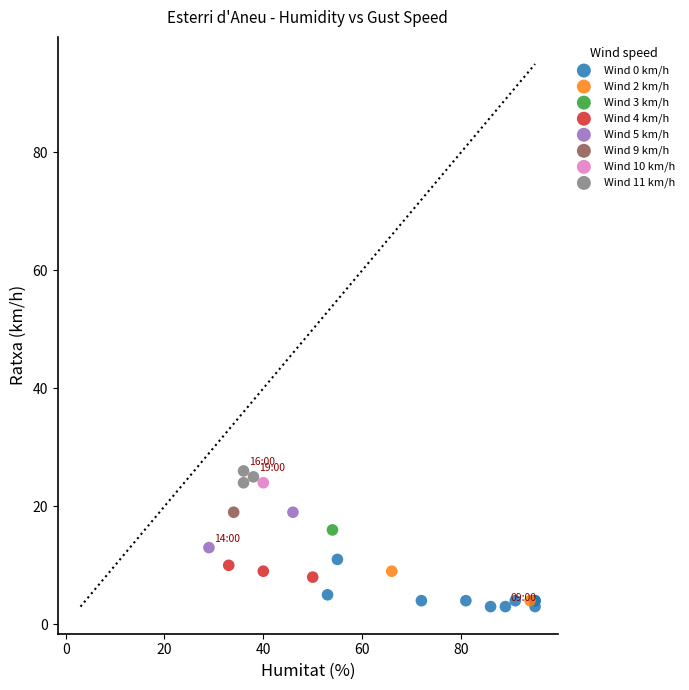

Which series contains the lowest Y value?

Wind 0 km/h